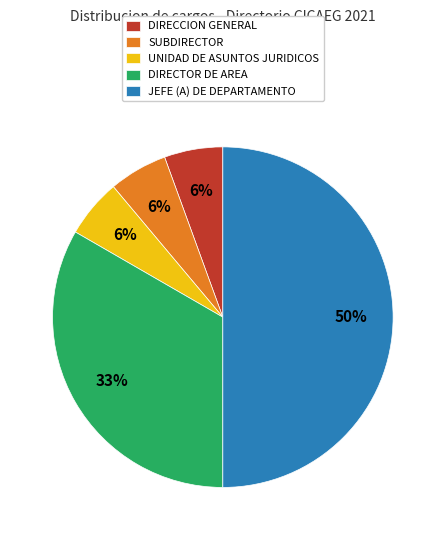

To the nearest percent, what is the difference between the largest and smallest slice percentages?

44%